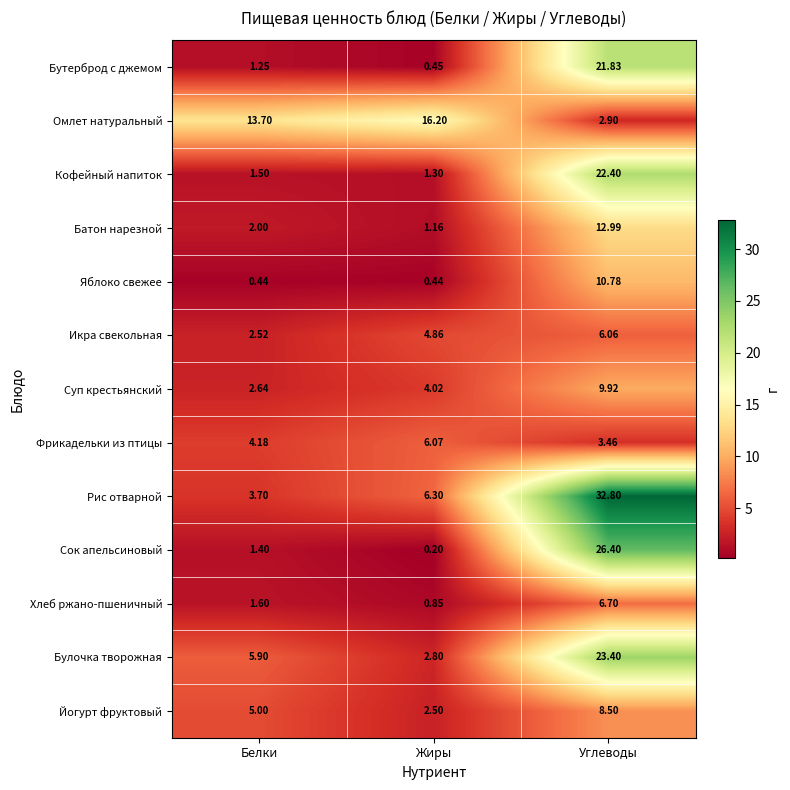

How many data points in Икра свекольная are less than 4?

1